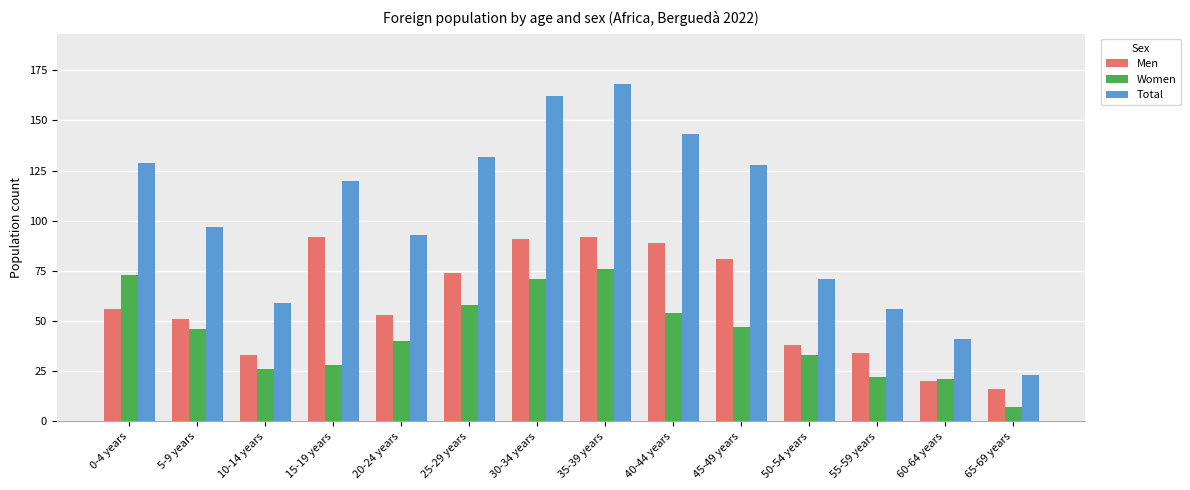

Is it true that Men equals 13 at 10-14 years?

False